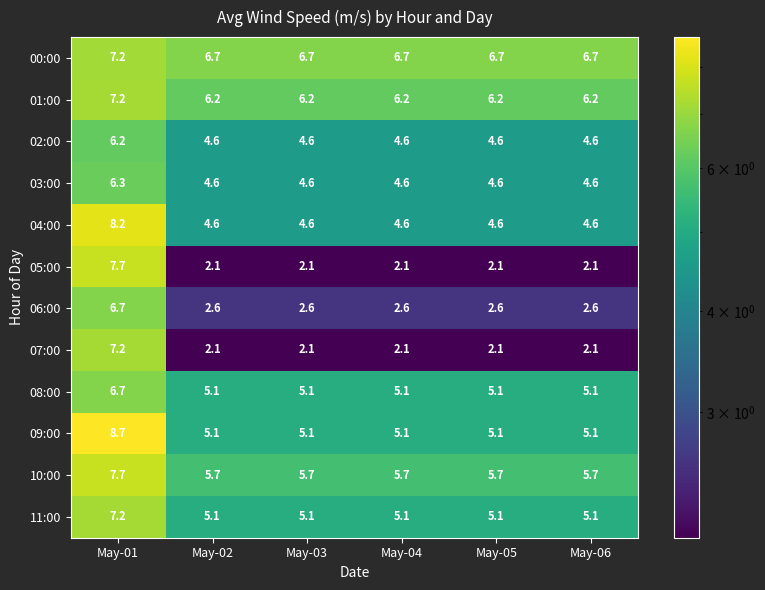

What is the maximum value shown in the chart?

8.7